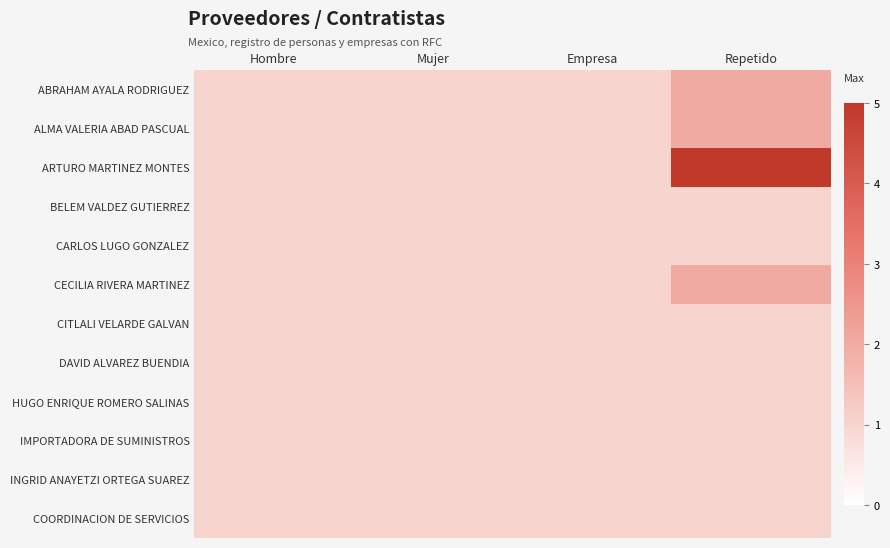

Which series has the largest total across all categories?

ARTURO MARTINEZ MONTES